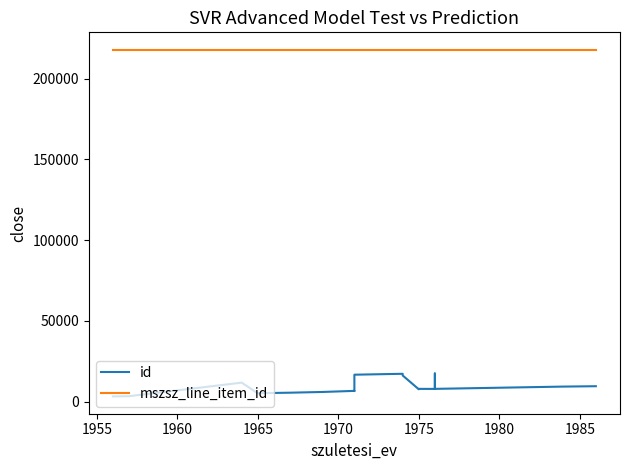

Which series has the largest total across all categories?

mszsz_line_item_id